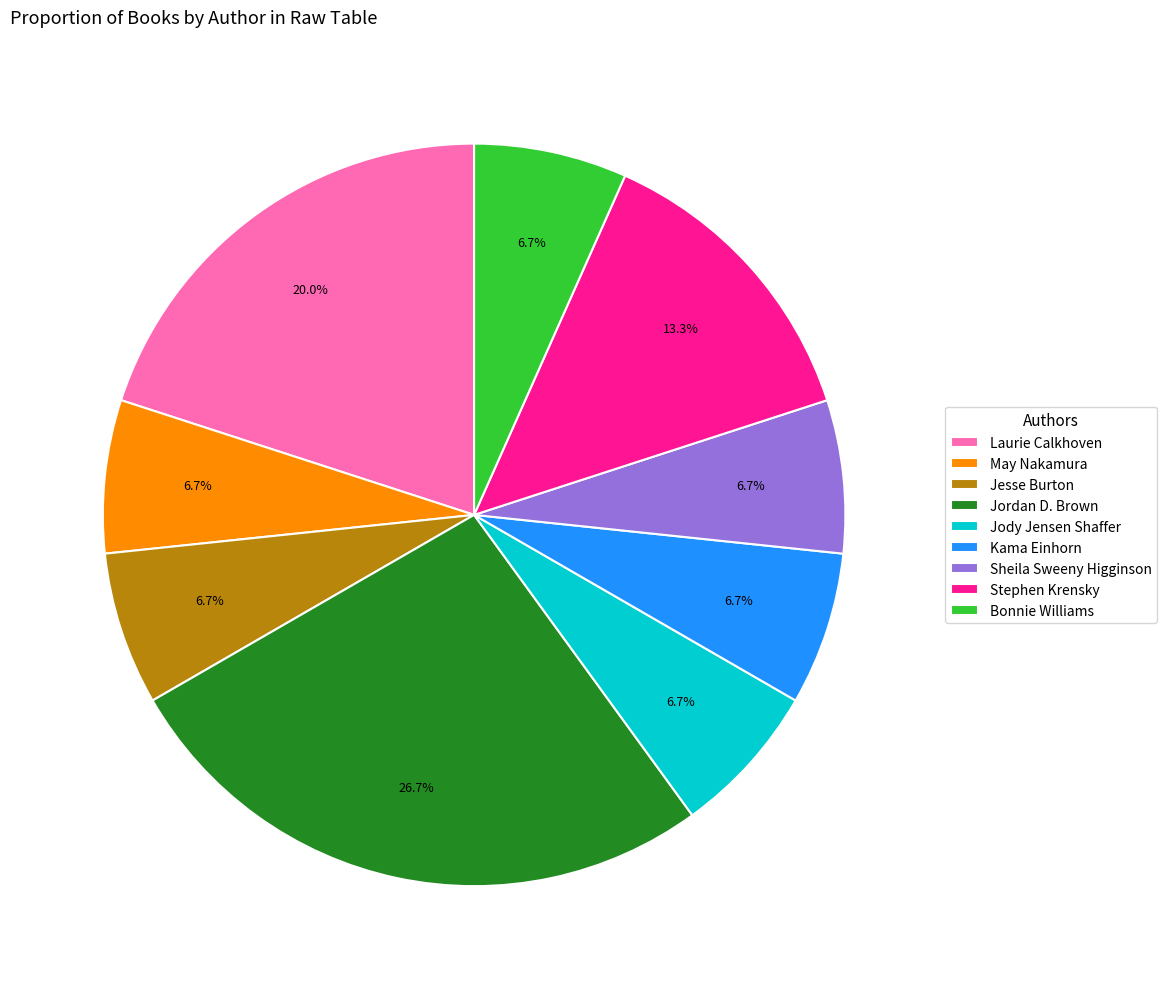

Which category has the biggest portion of the pie?

Jordan D. Brown